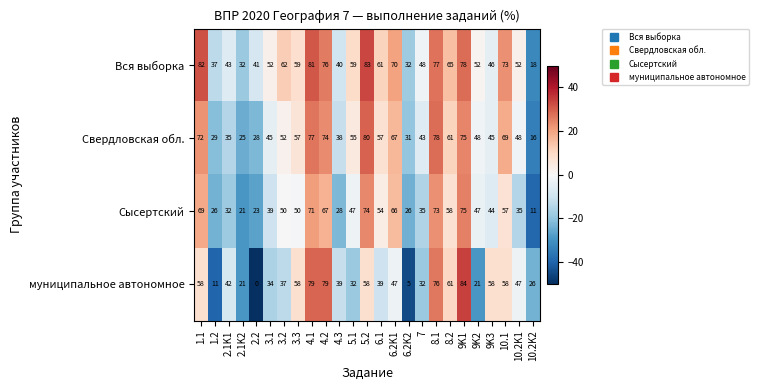

What is the spread (max minus min) of values at 9K1?

9